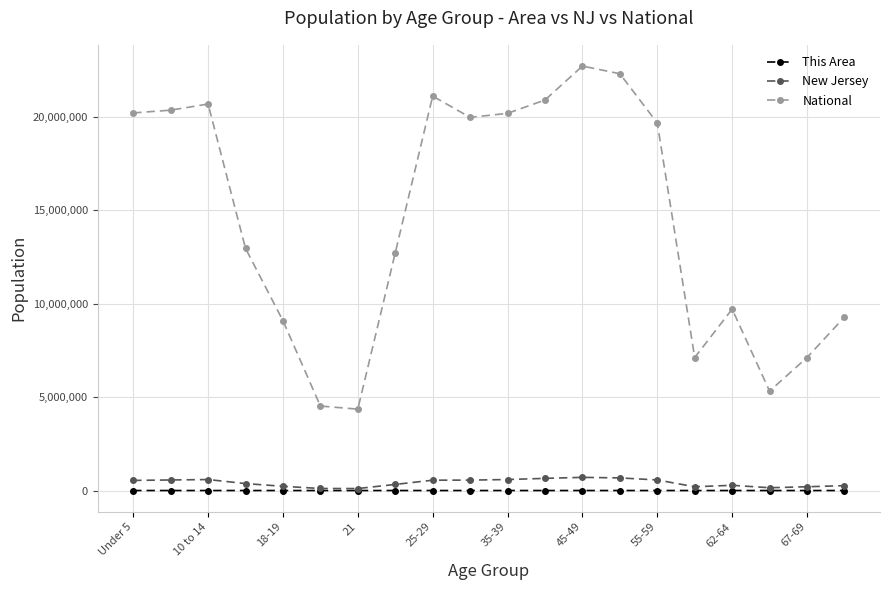

Which series has the largest total across all categories?

National